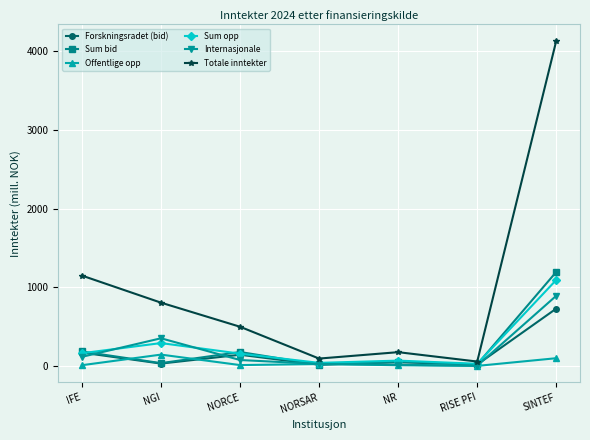

At which category does Totale inntekter reach its first local peak?

NR